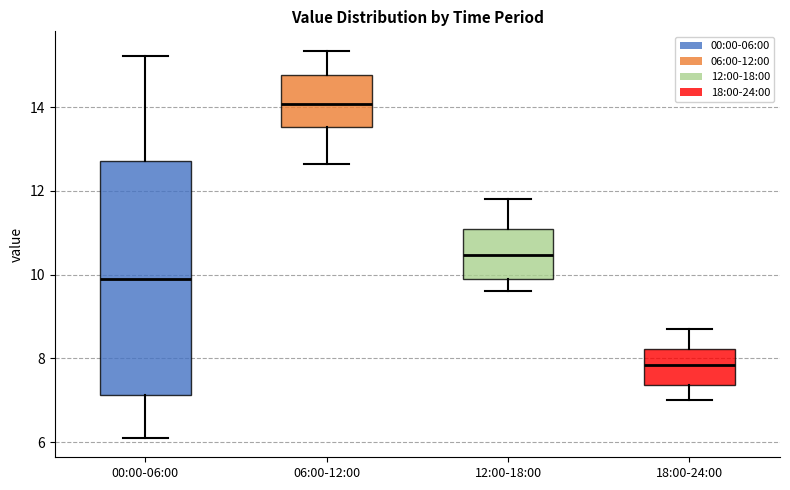

Comparing the boxes themselves (not the whiskers), which one is the tallest?

00:00-06:00